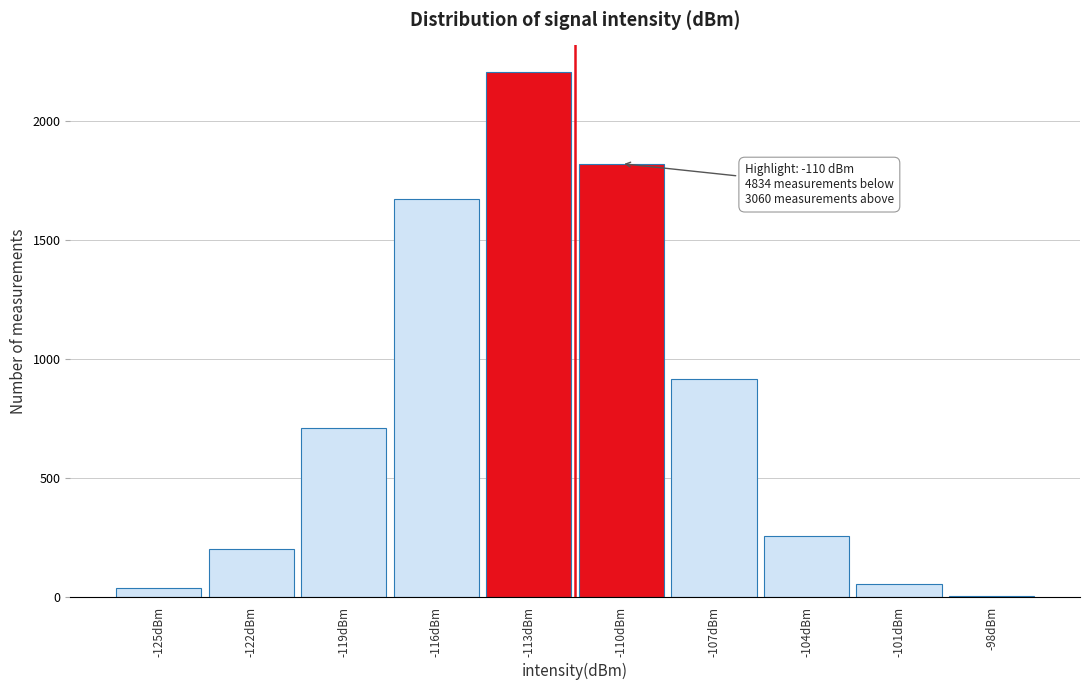

Reading right to left, what are all the values shown in this chart?

-98dBm=4	-101dBm=57	-104dBm=258	-107dBm=919	-110dBm=1822	-113dBm=2208	-116dBm=1672	-119dBm=713	-122dBm=203	-125dBm=38